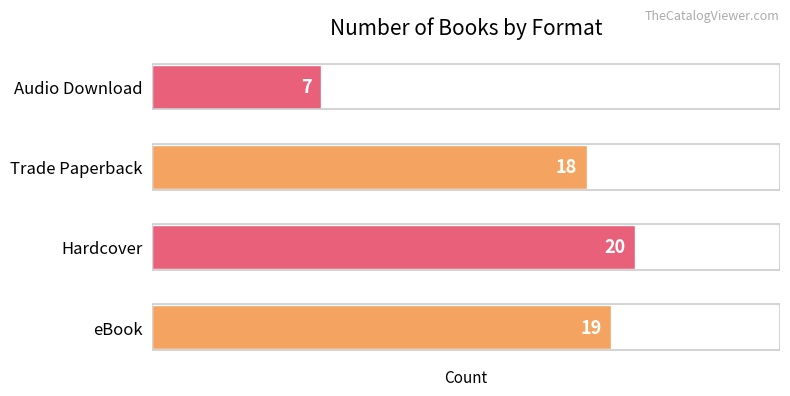

Reading top to bottom, transcribe all the data shown in this chart.

Audio Download=7	Trade Paperback=18	Hardcover=20	eBook=19